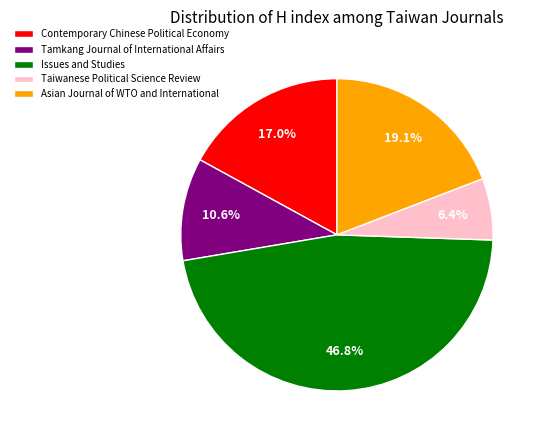

How many slices are in this pie chart?

5